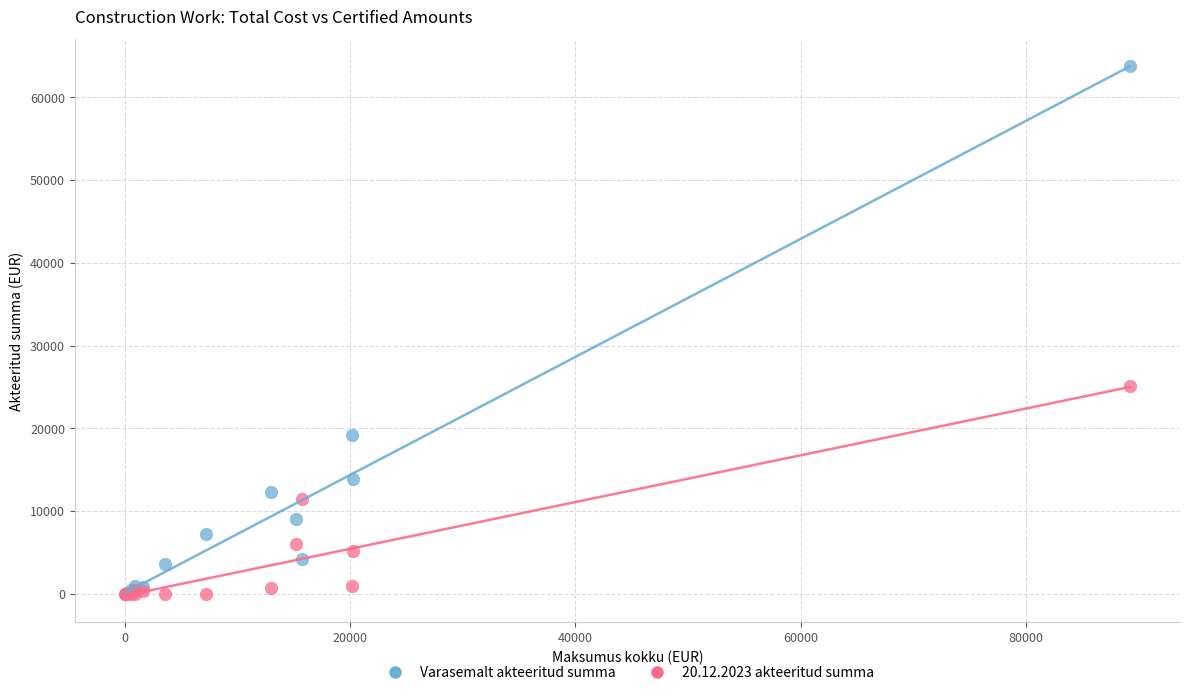

What are all the series names shown in the legend?

Varasemalt akteeritud summa, 20.12.2023 akteeritud summa